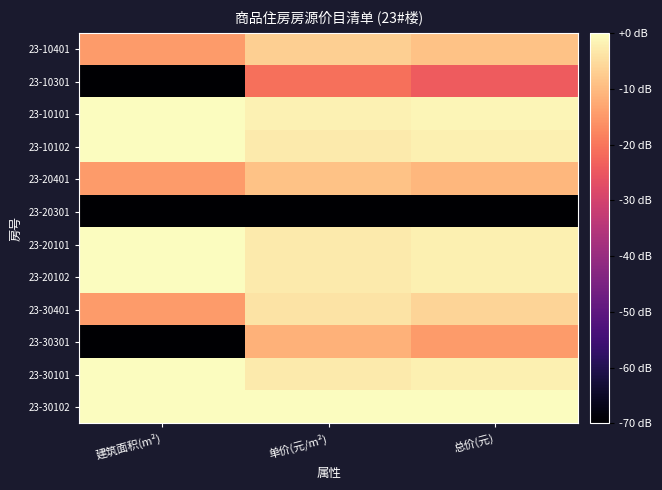

How many distinct data groups are displayed?

12